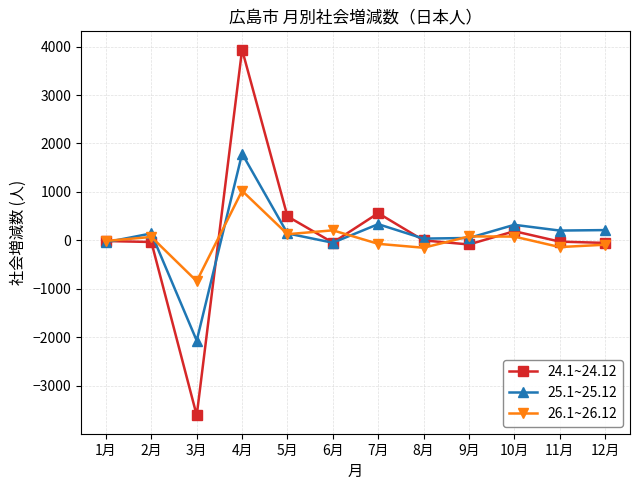

What is the total value across all series at 3月?

-6532